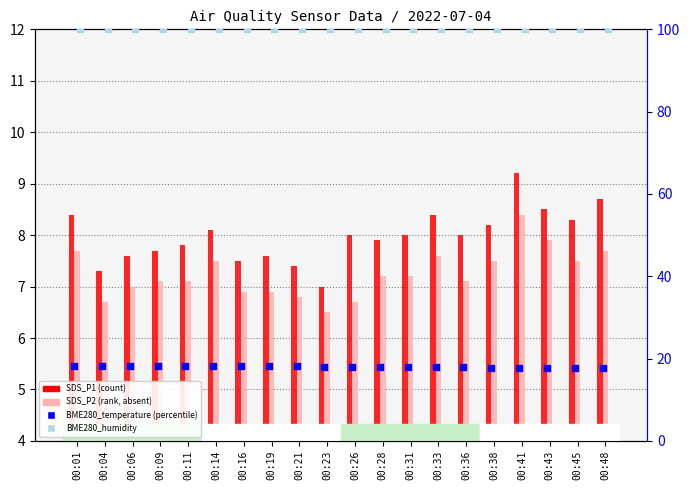

Which series contains the lowest Y value?

SDS_P2